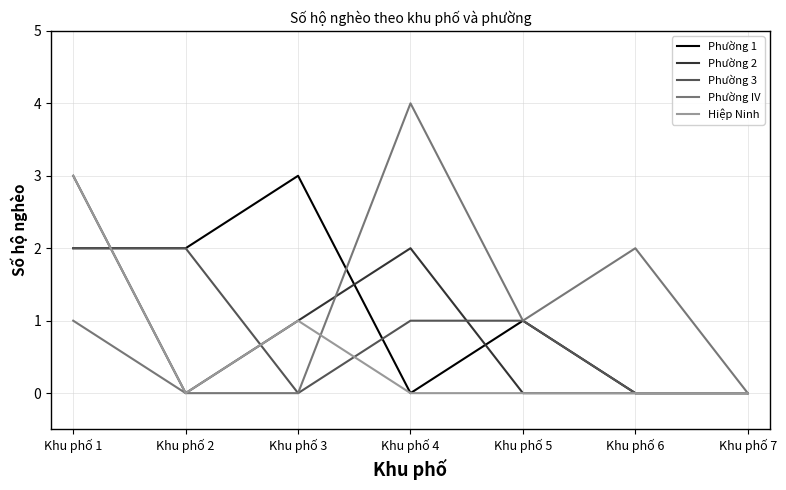

Which category has the highest value in the Hiệp Ninh series?

Khu phố 1